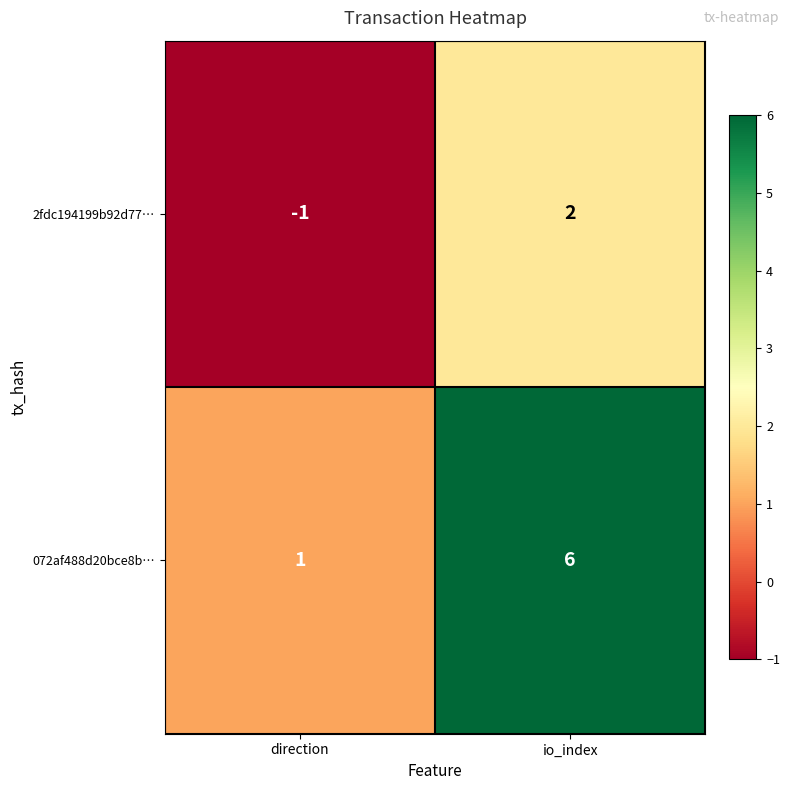

At how many categories does at least one series exceed 0?

2